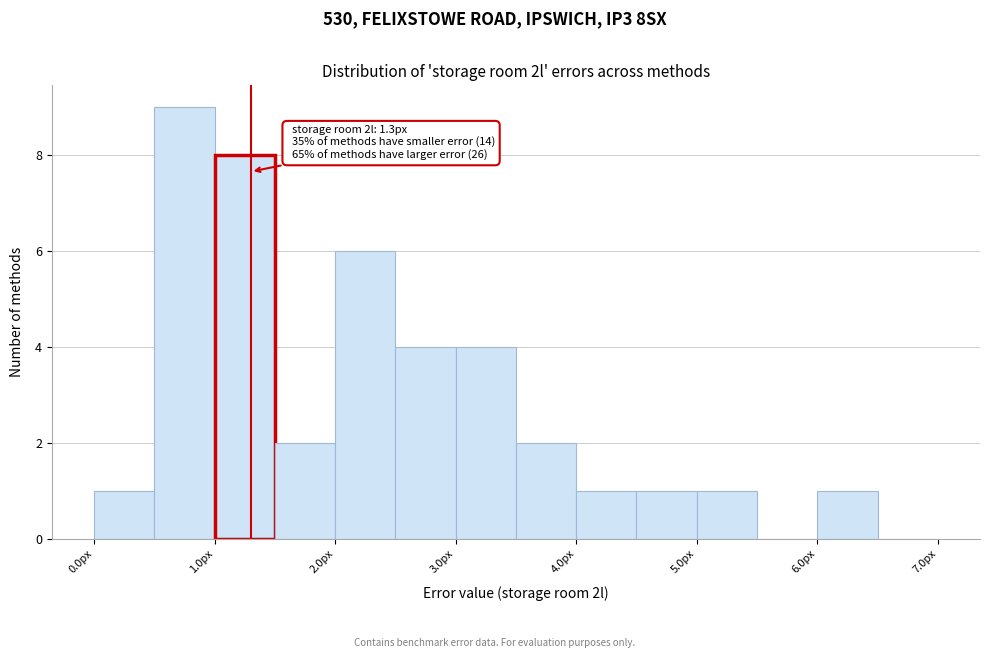

Over which range of the x-axis is the bar tallest?

0.5 to 1.0